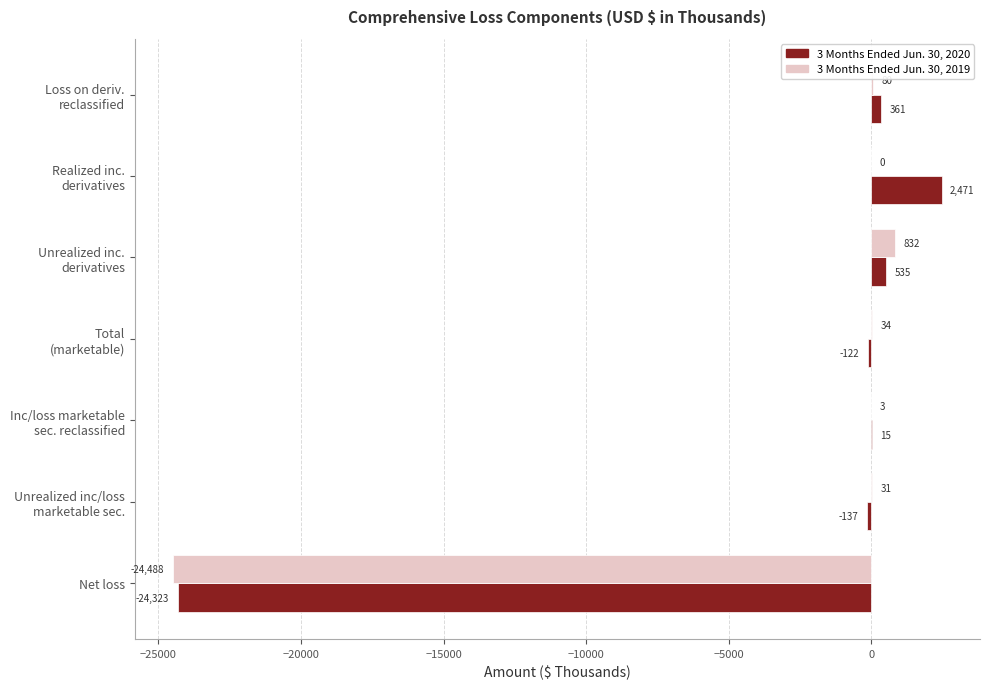

What is the maximum value for 3 Months Ended Jun. 30, 2019?

832